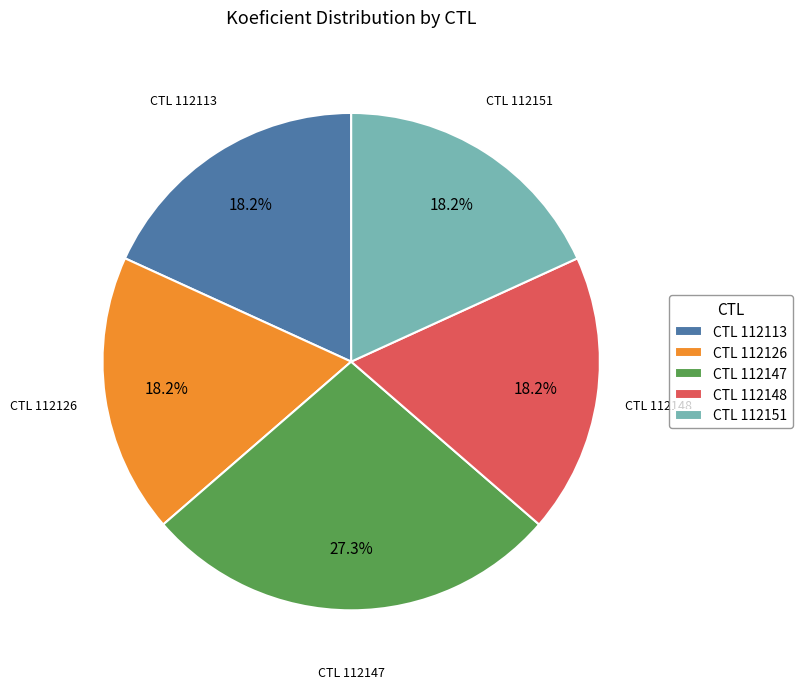

Which slice is the largest?

CTL 112147